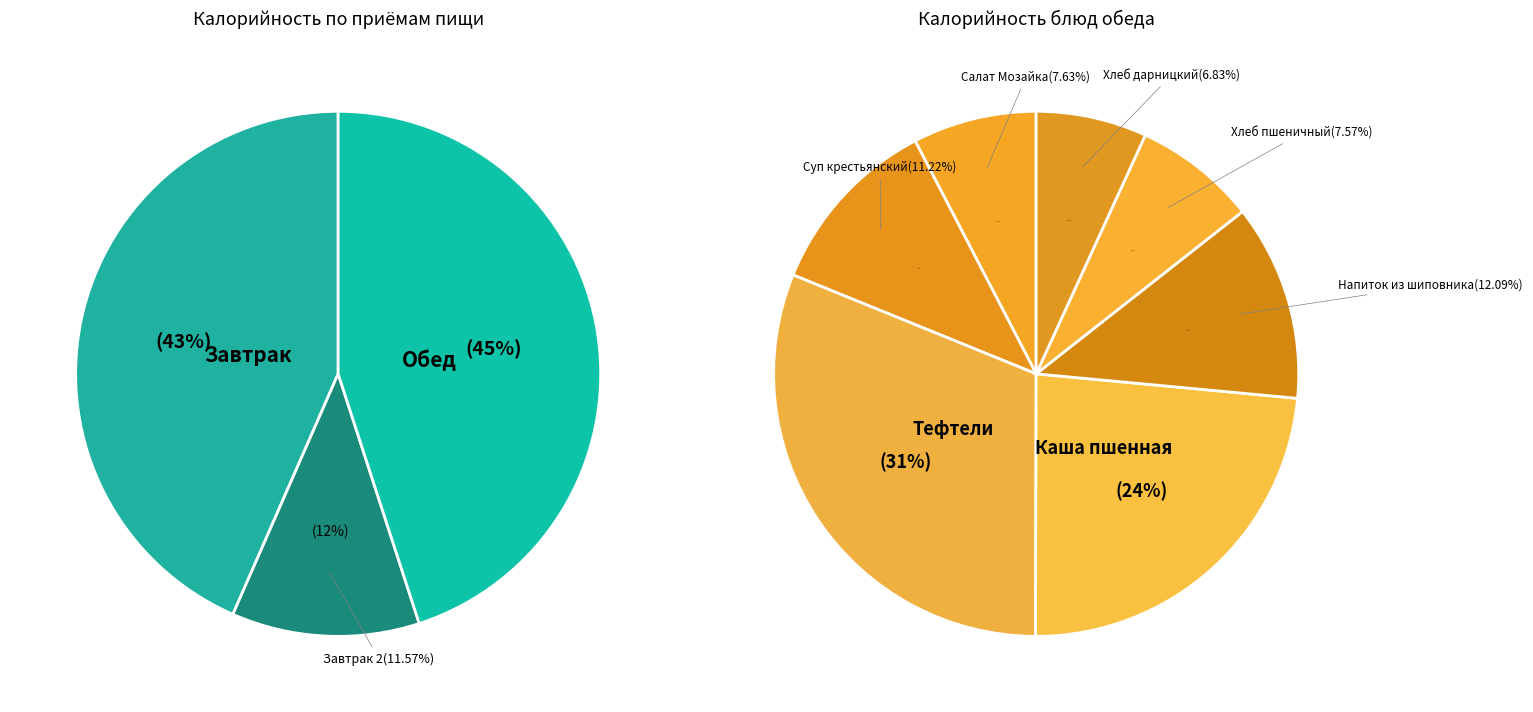

What is the smallest slice in the pie chart?

Хлеб дарницкий